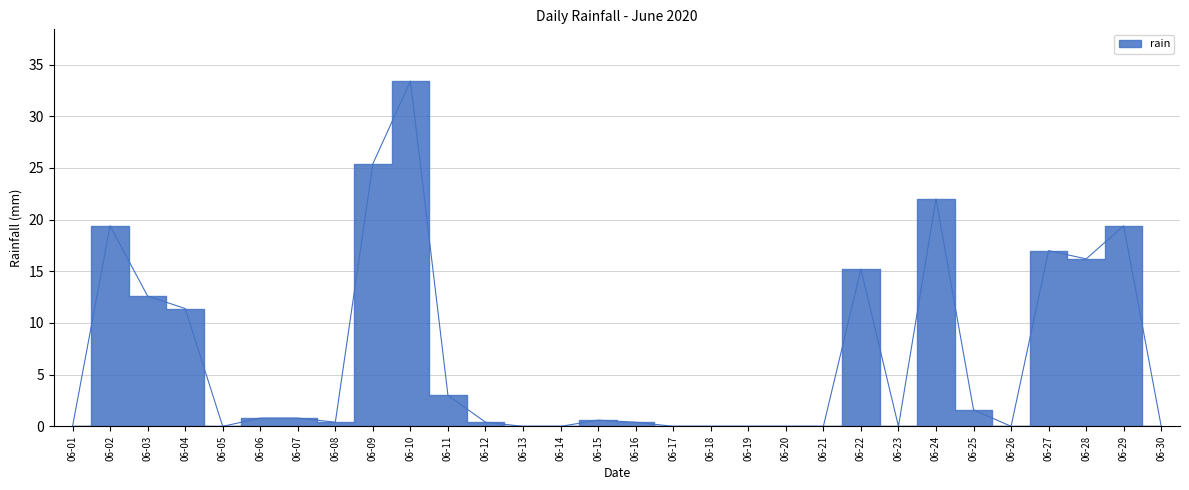

List the labels in order of value, largest first.

06-10, 06-09, 06-24, 06-02, 06-29, 06-27, 06-28, 06-22, 06-03, 06-04, 06-11, 06-25, 06-06, 06-07, 06-15, 06-08, 06-12, 06-16, 06-01, 06-05, 06-13, 06-14, 06-17, 06-18, 06-19, 06-20, 06-21, 06-23, 06-26, 06-30